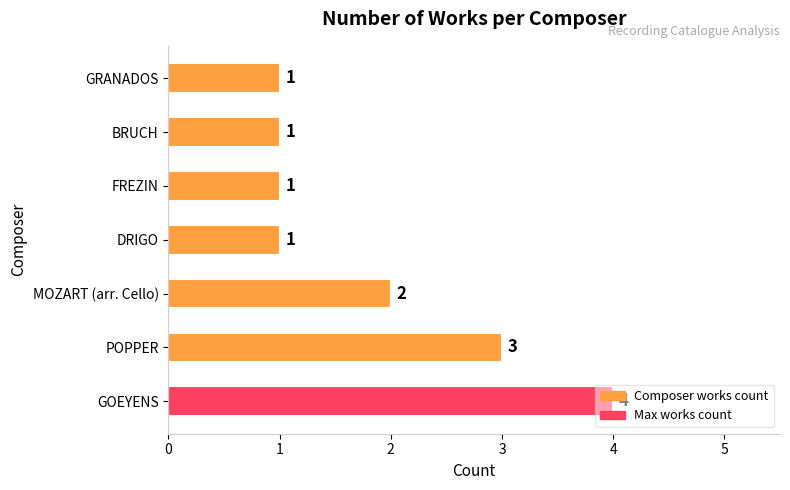

What is the average value?

2